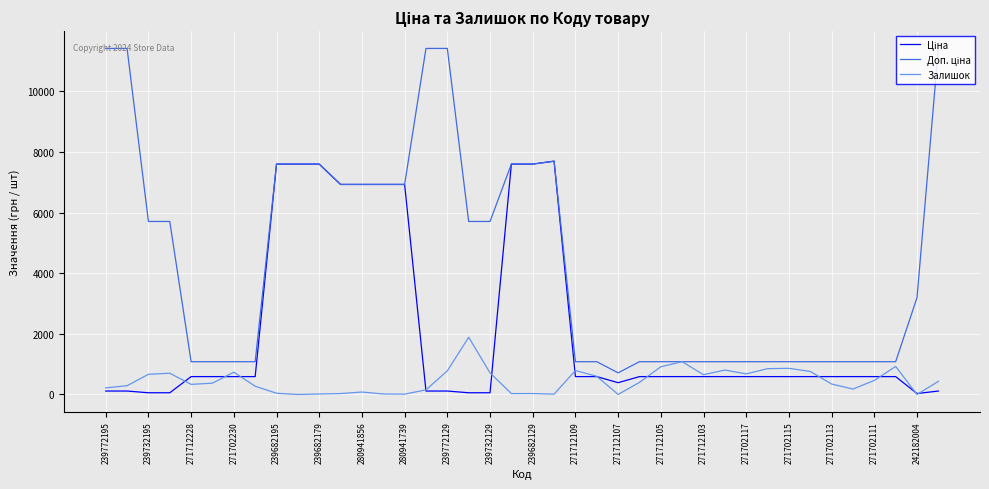

What is the difference between the second highest and minimum values in the Залишок series?

1081.0